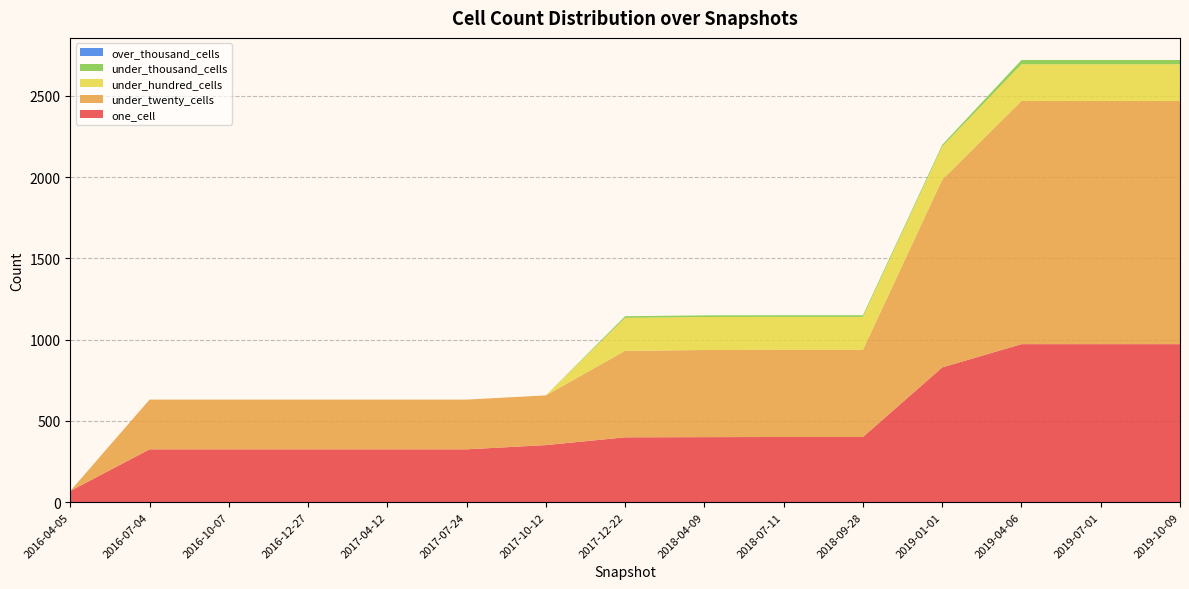

Reading left to right, list all the values displayed in this chart.

one_cell: 69	325	325	325	325	325	351	399	400	401	401	829	972	972	972
under_twenty_cells: 0	306	306	306	306	306	306	532	536	536	536	1155	1496	1496	1496
under_hundred_cells: 0	0	0	0	0	0	0	203	203	203	203	204	226	226	226
under_thousand_cells: 0	0	0	0	0	0	0	10	10	10	10	10	26	26	26
over_thousand_cells: 0	0	0	0	0	0	0	0	0	0	0	0	0	0	0